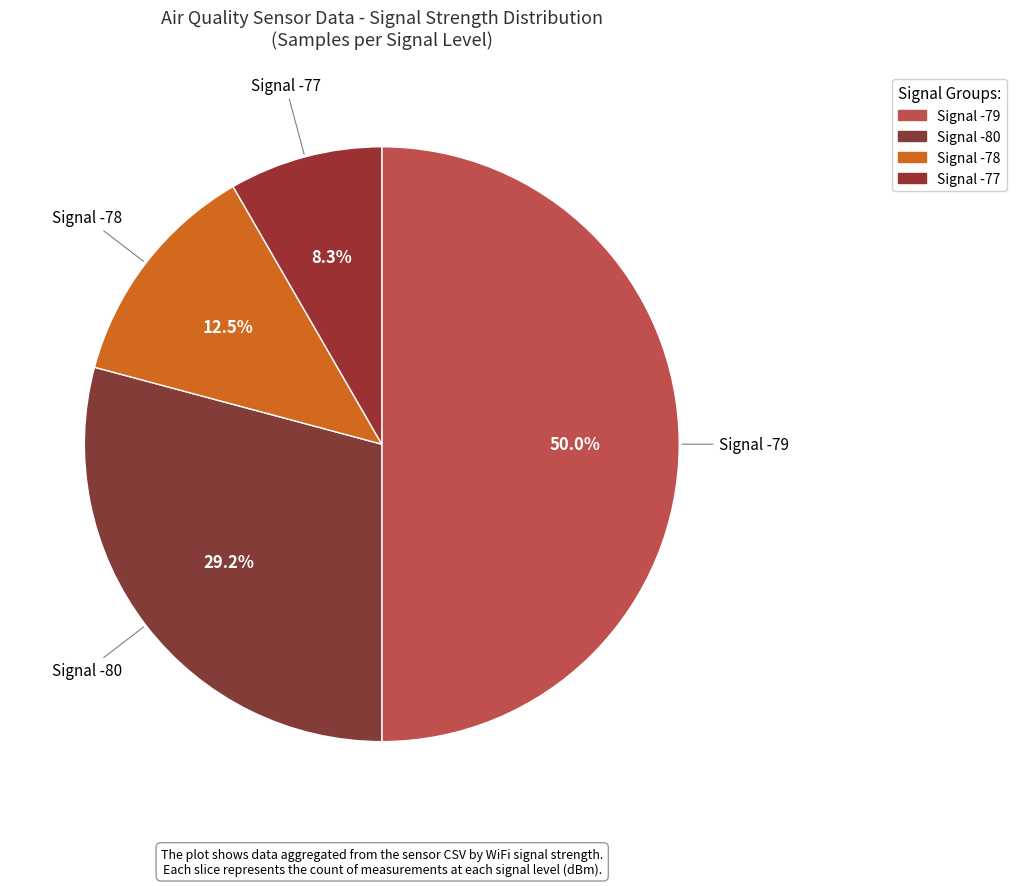

How many slices are in this pie chart?

4